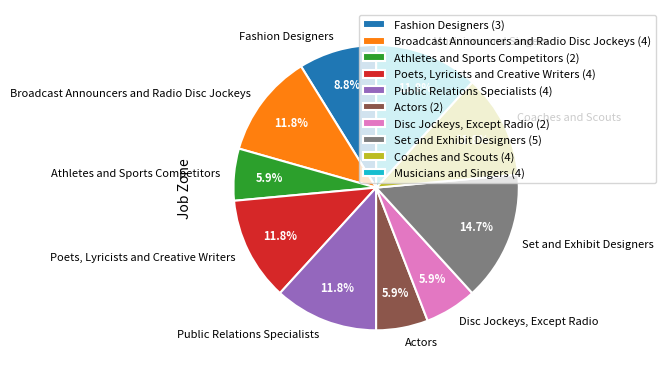

How many segments does this pie chart have?

10